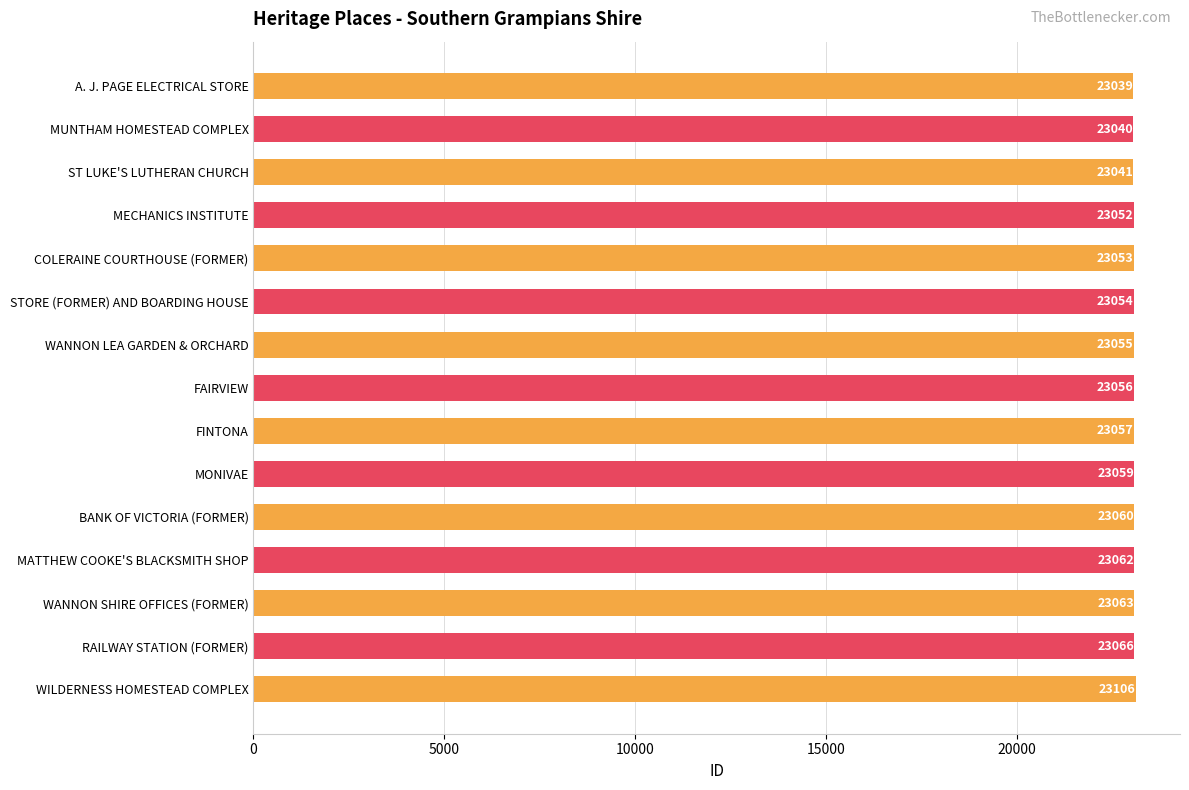

How many series are shown in this chart?

1